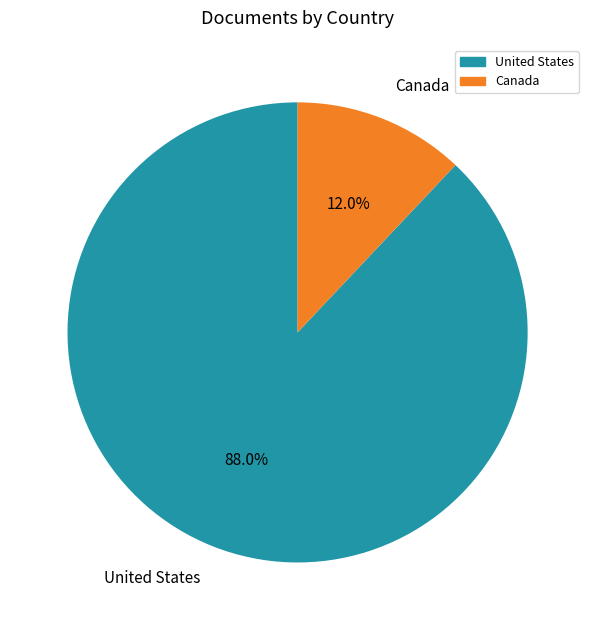

Which slice is the largest?

United States